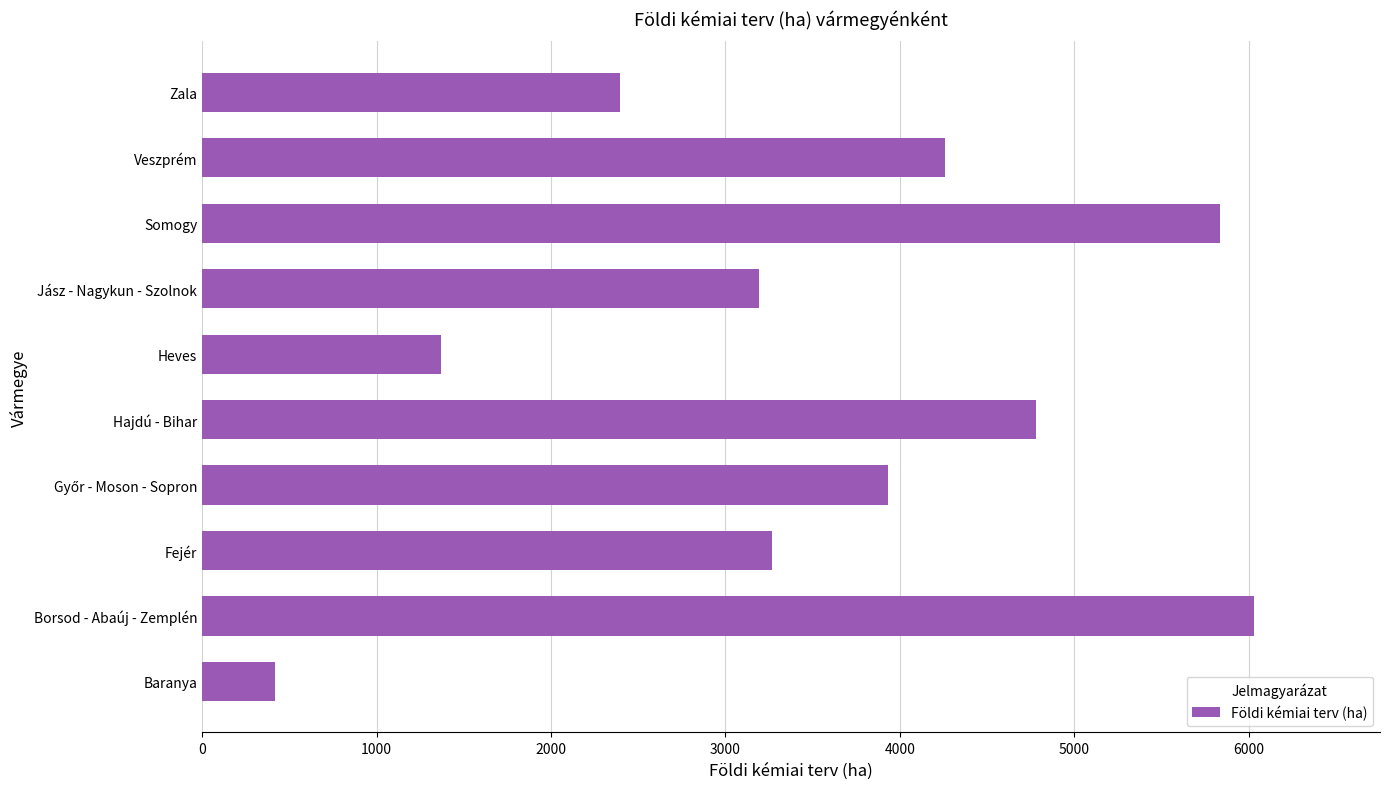

What is the change in value from Baranya to Heves?

+954